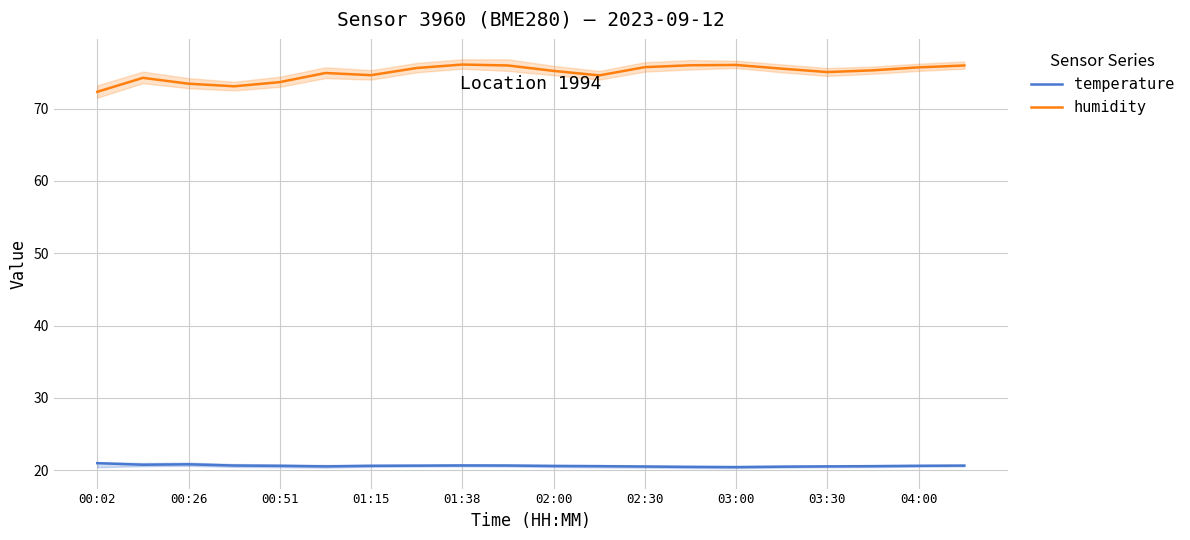

Reading right to left, extract all data points from this chart.

temperature: 20.6	20.6	20.6	20.5	20.5	20.4	20.4	20.5	20.6	20.6	20.6	20.6	20.6	20.6	20.5	20.6	20.6	20.8	20.8	21.0
humidity: 76.0	75.7	75.3	75.0	75.5	76.0	76.0	75.7	74.6	75.2	76.0	76.1	75.6	74.6	74.9	73.7	73.1	73.4	74.2	72.3